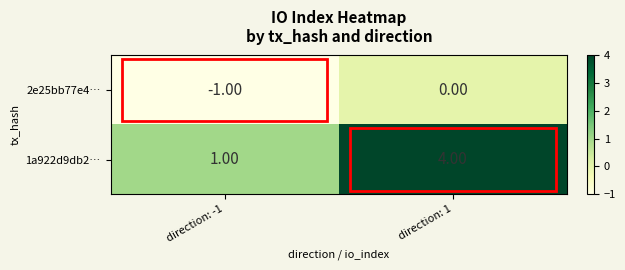

Rank the series by their average value, from highest to lowest.

1a922d9db2…, 2e25bb77e4…